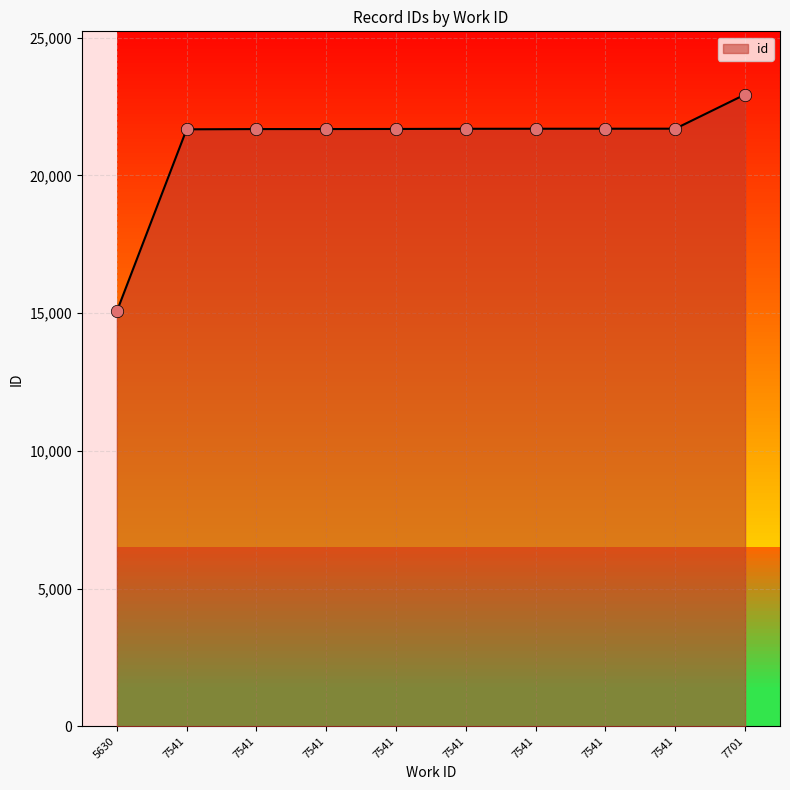

What is the ratio of the value at 7541 to the value at 7541?

1.0